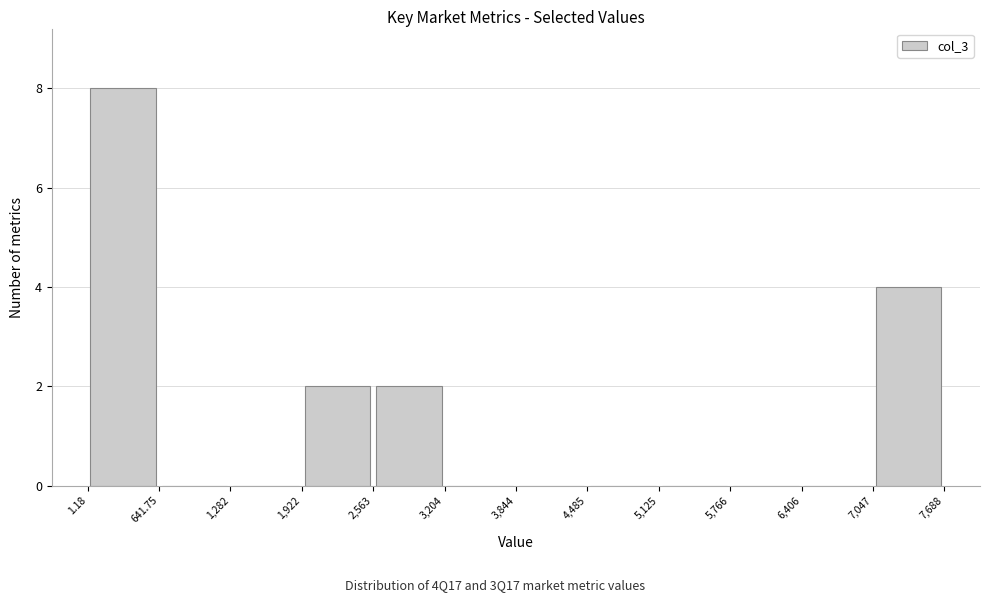

Reading left to right, transcribe this chart: for each bar, give the range it covers on the x-axis and its height. The values are not printed on the chart, so give them approximately, as read against the axis.

1.18 to 641.75: 8
641.75 to 1,282: 0
1,282 to 1,922: 0
1,922 to 2,563: 2
2,563 to 3,204: 2
3,204 to 3,844: 0
3,844 to 4,485: 0
4,485 to 5,125: 0
5,125 to 5,766: 0
5,766 to 6,406: 0
6,406 to 7,047: 0
7,047 to 7,688: 4